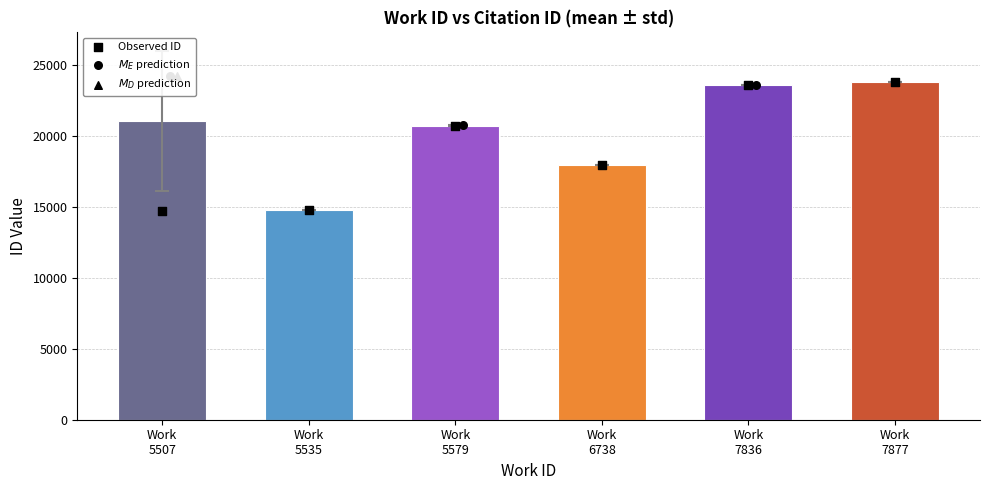

What is the change in value from Work
6738 to Work
7836?

+5670.0